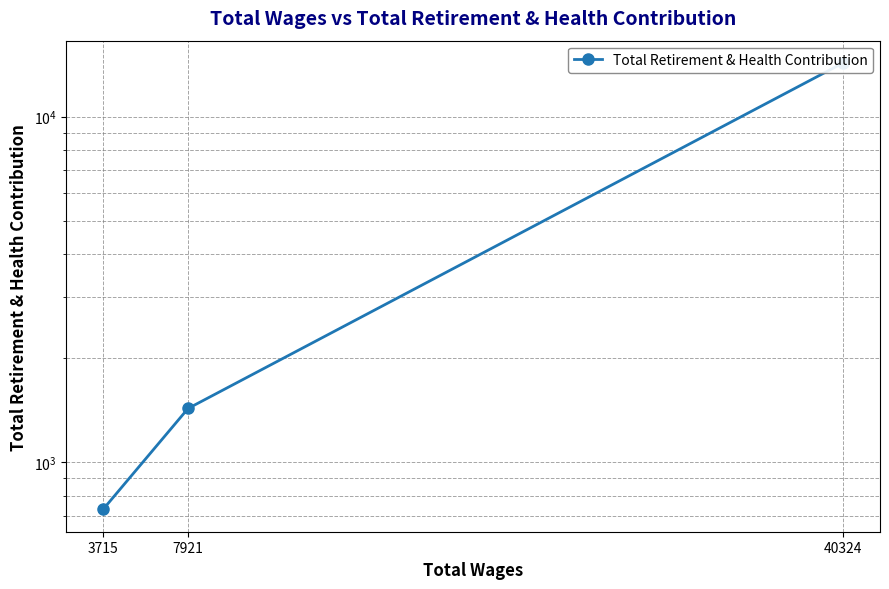

Rank the categories by value from highest to lowest.

40324, 7921, 3715